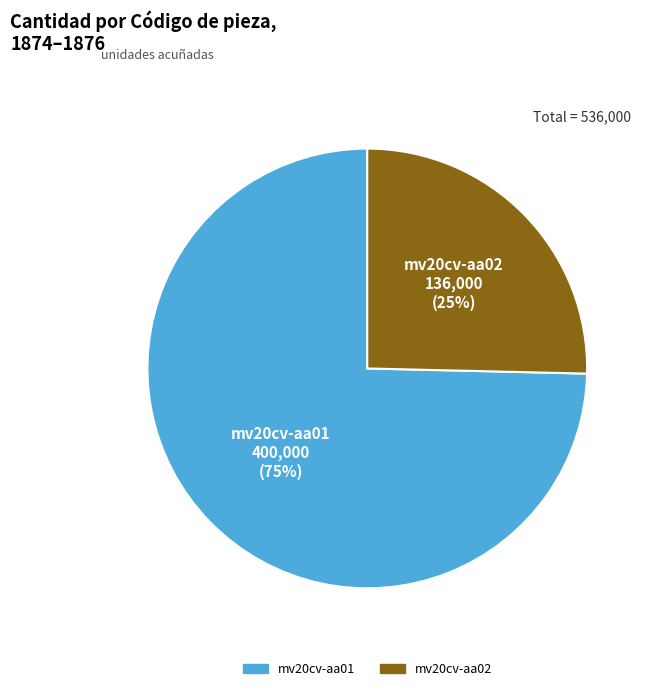

To the nearest percent, what percentage of the pie is mv20cv-aa01?

75%